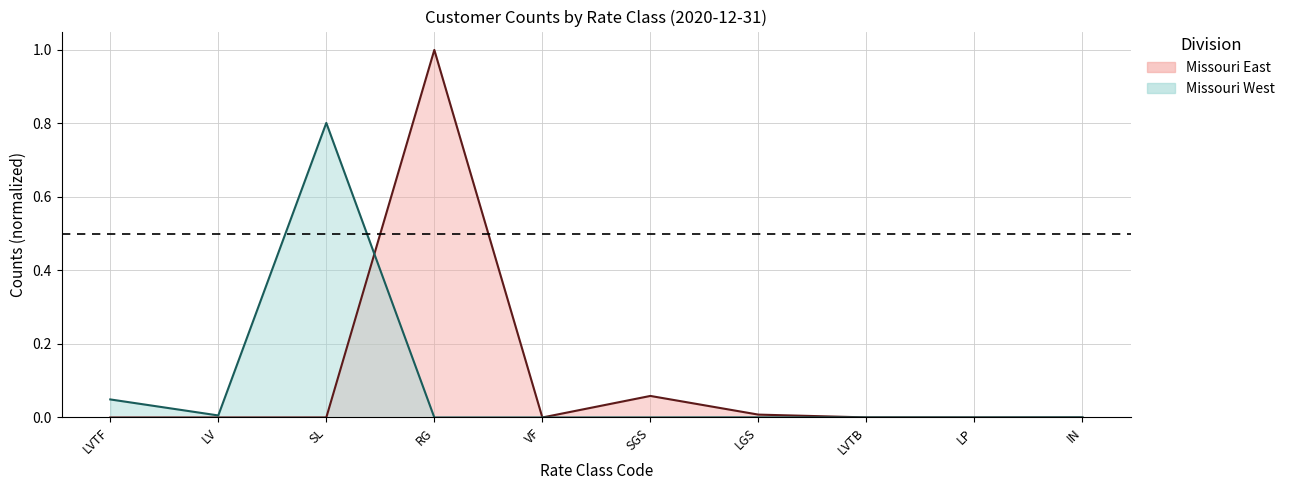

How many times do Missouri West and Missouri East cross each other?

2